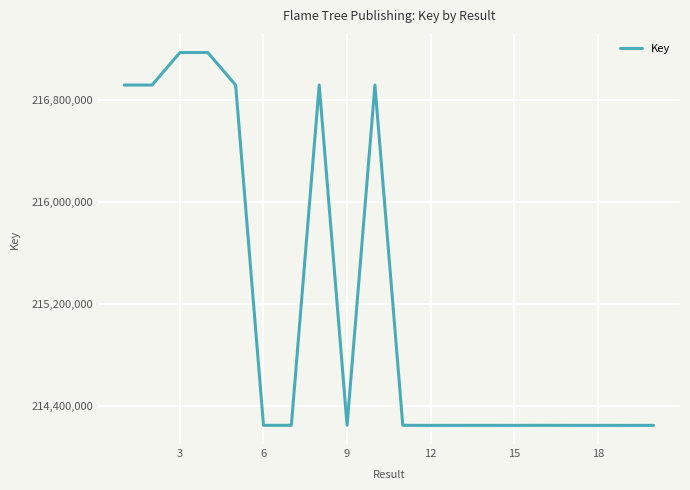

What is the smallest value displayed?

214248720